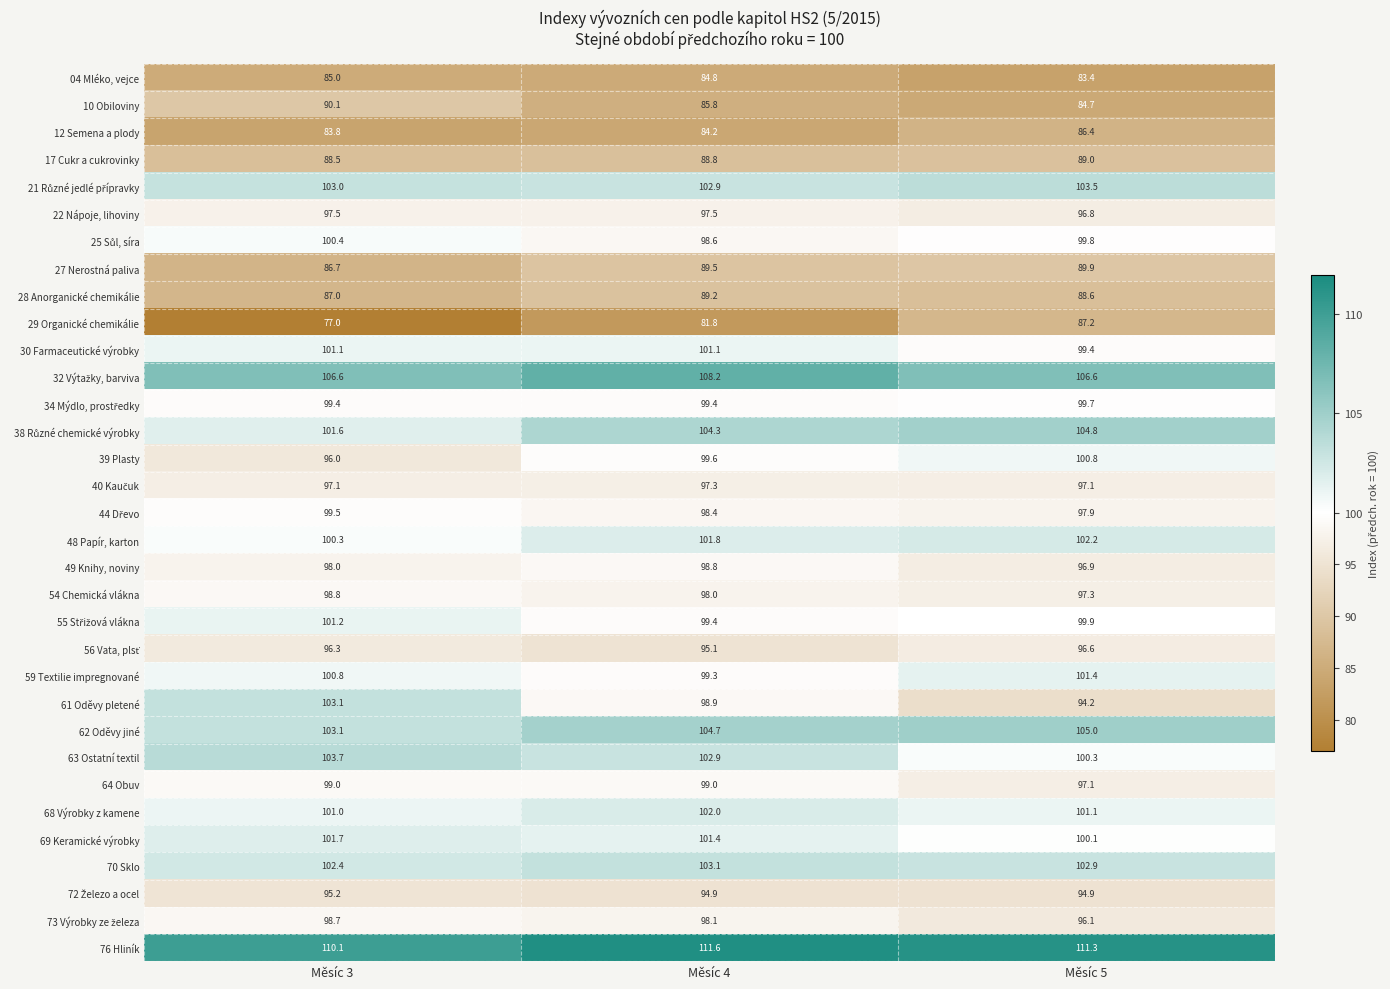

True or false: 04 Mléko, vejce has a value of 147.6 at Měsíc 5.

False